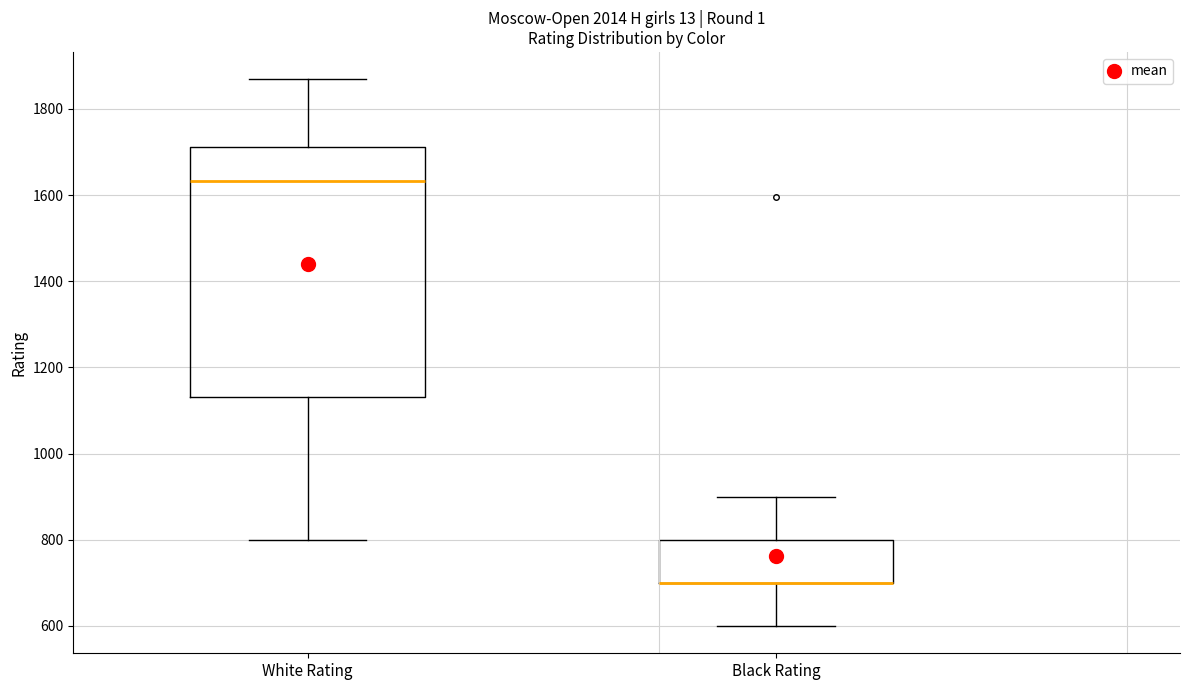

Where is the lower edge of the box for Black Rating on the y-axis? The values are not printed on the chart, so give them approximately, as read against the axis.

700